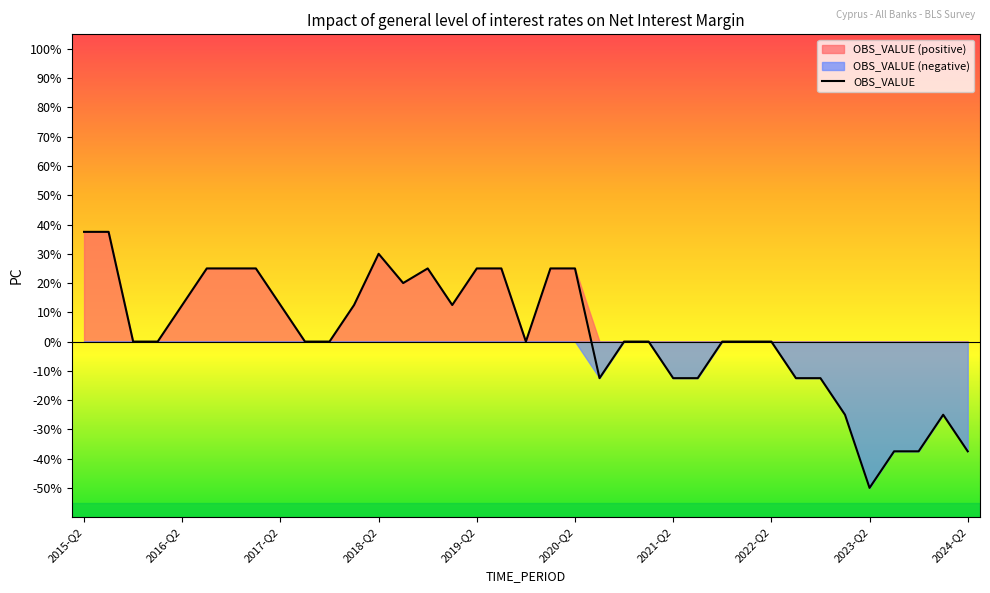

Which category has the lowest value in the OBS_VALUE series?

2023-Q2